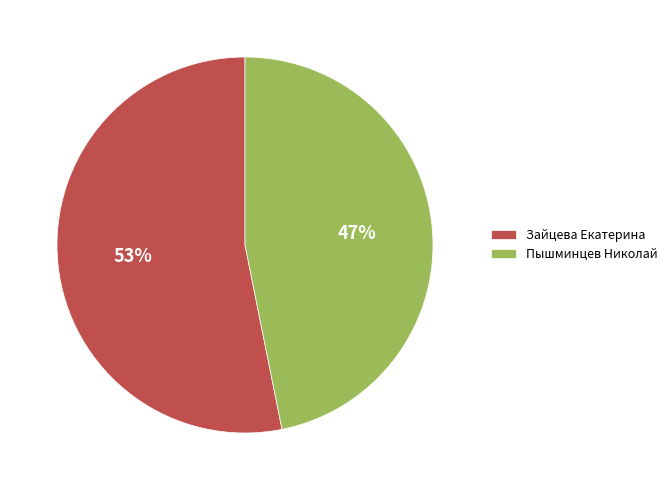

Combined, do Пышминцев Николай and Зайцева Екатерина account for over 50%?

Yes